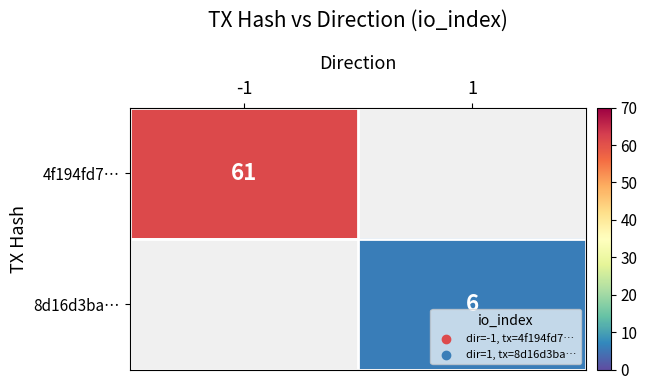

The 8d16d3ba… series shows 8 at 1. True or false?

False